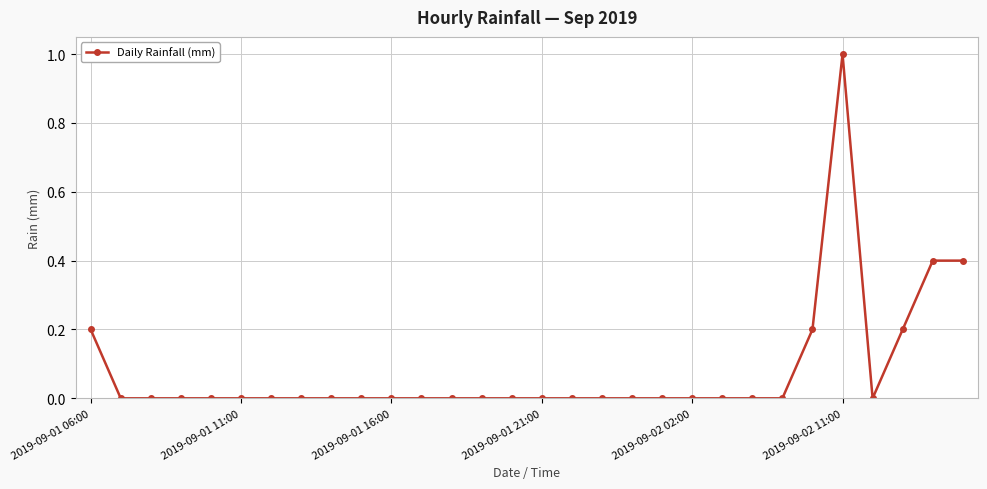

True or false: the data has more than 0 interior local peaks.

True